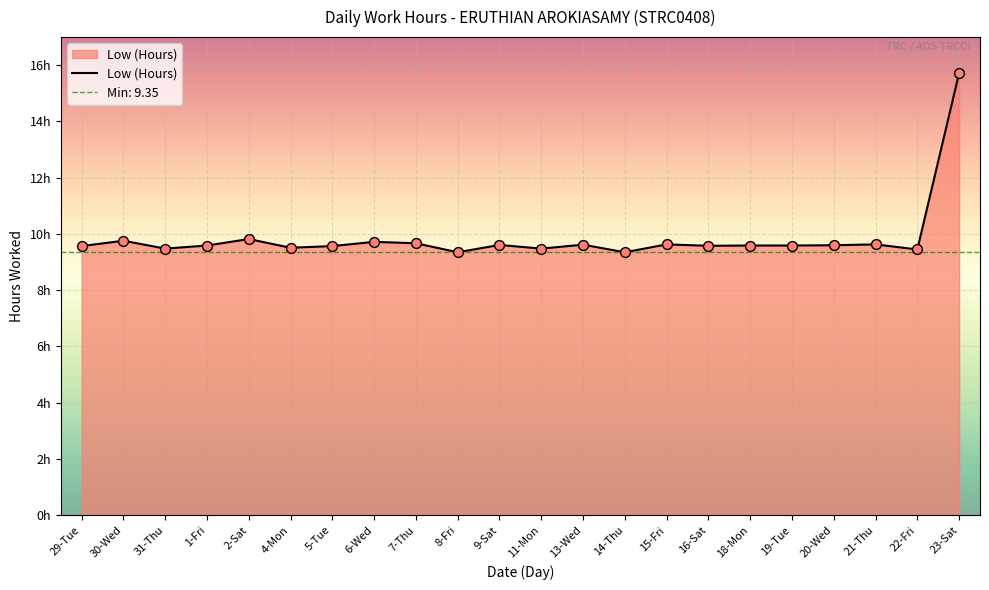

Which has a higher value, 1-Fri or 5-Tue?

1-Fri